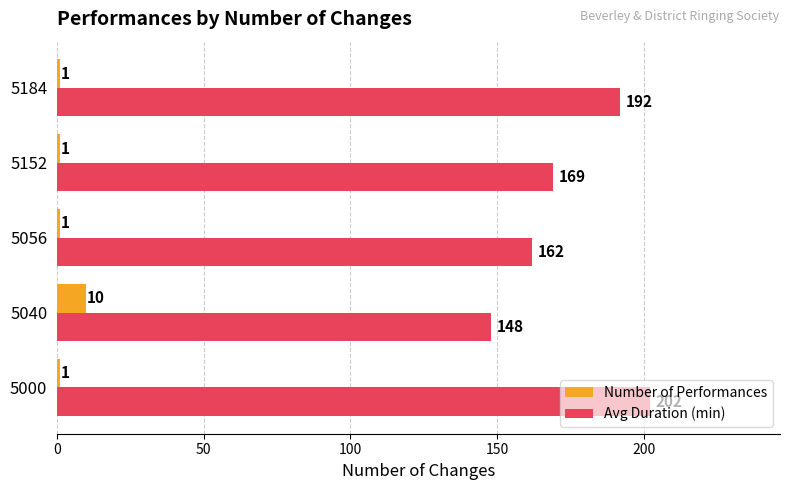

What is the total value across all series at 5184?

193